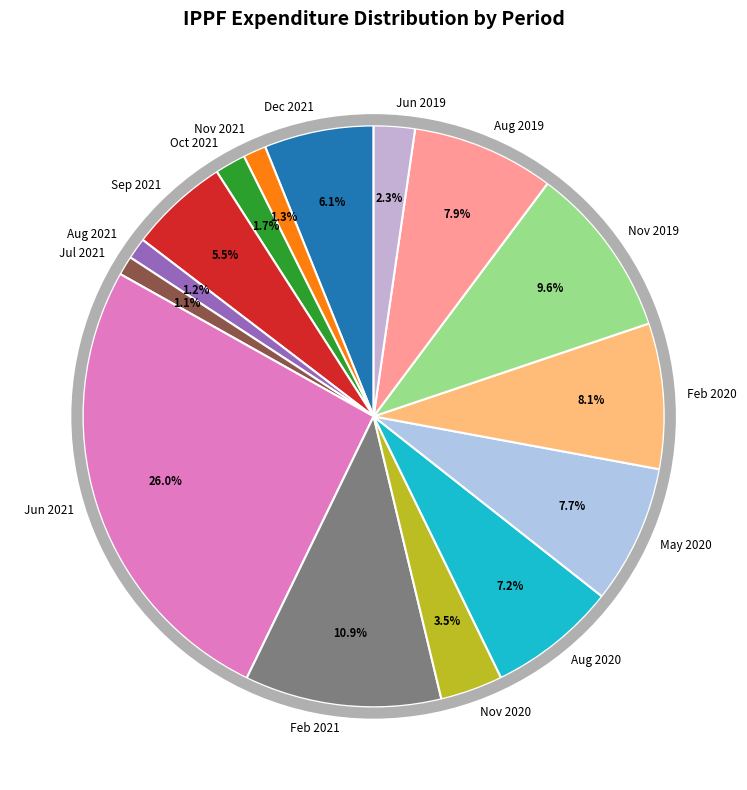

To the nearest percent, what is the combined percentage of Jun 2021 and Nov 2020?

29%